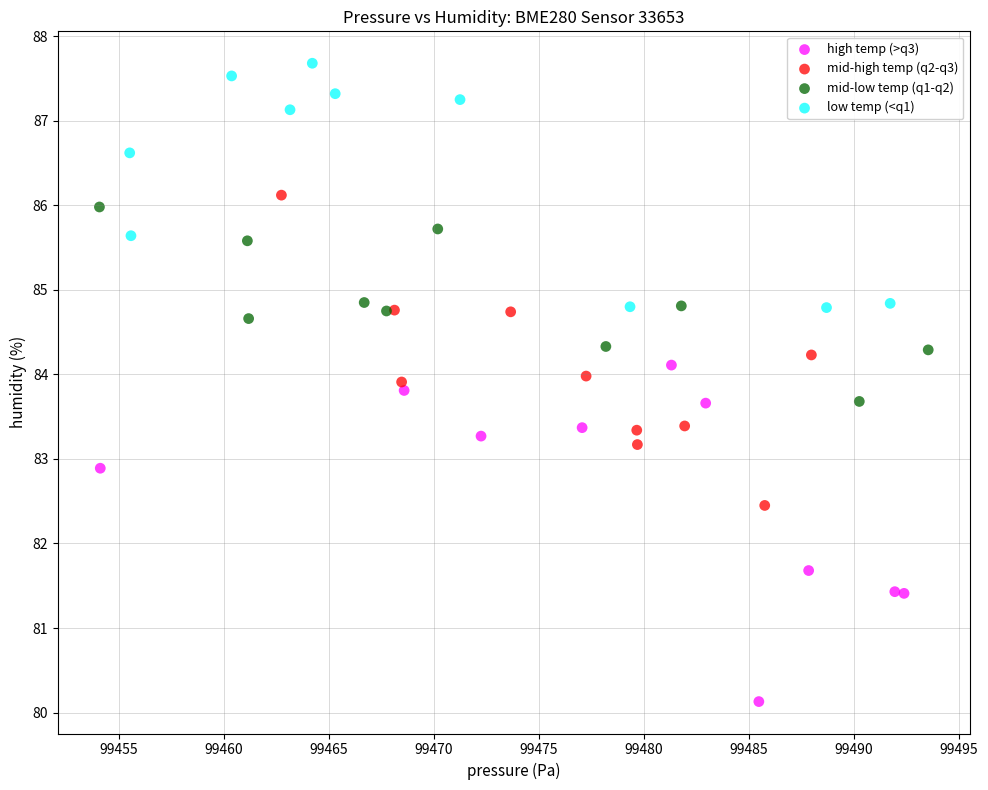

Which series reaches the minimum Y coordinate?

high temp (>q3)